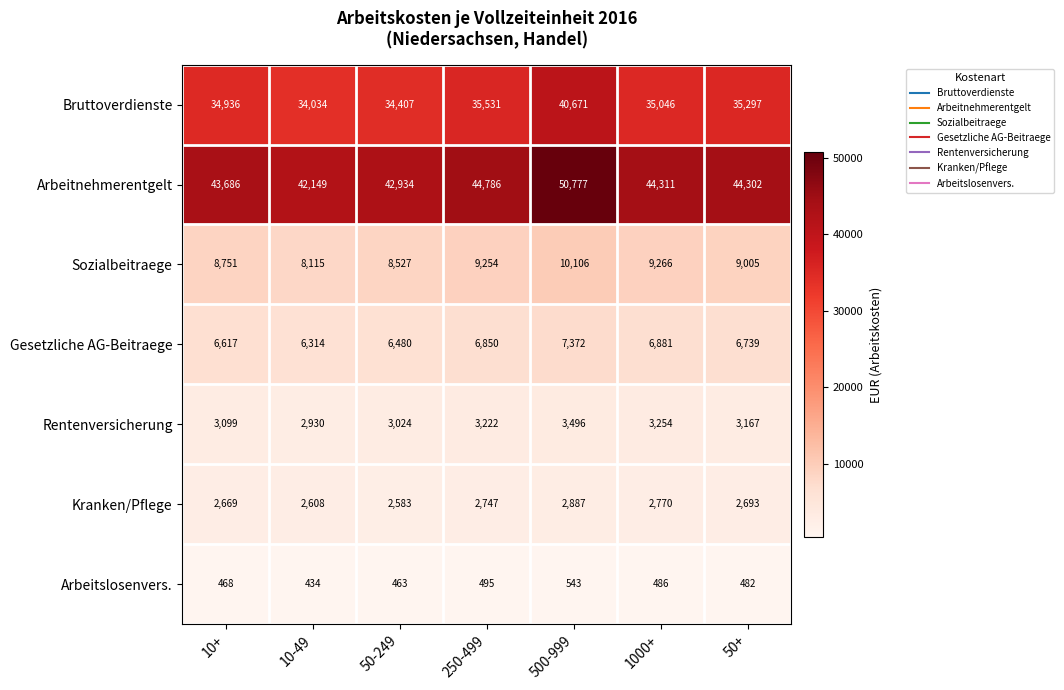

Rank the series at 250-499 from highest to lowest value.

Arbeitnehmerentgelt, Bruttoverdienste, Sozialbeitraege, Gesetzliche AG-Beitraege, Rentenversicherung, Kranken/Pflege, Arbeitslosenvers.